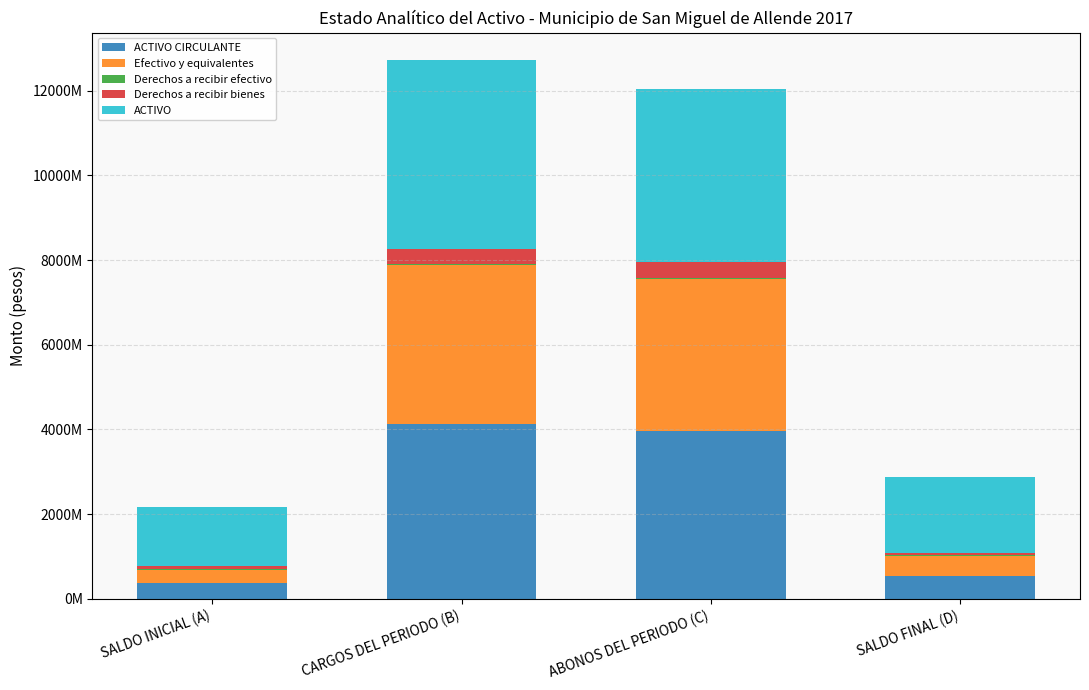

Does the chart contain stacked bars?

Yes